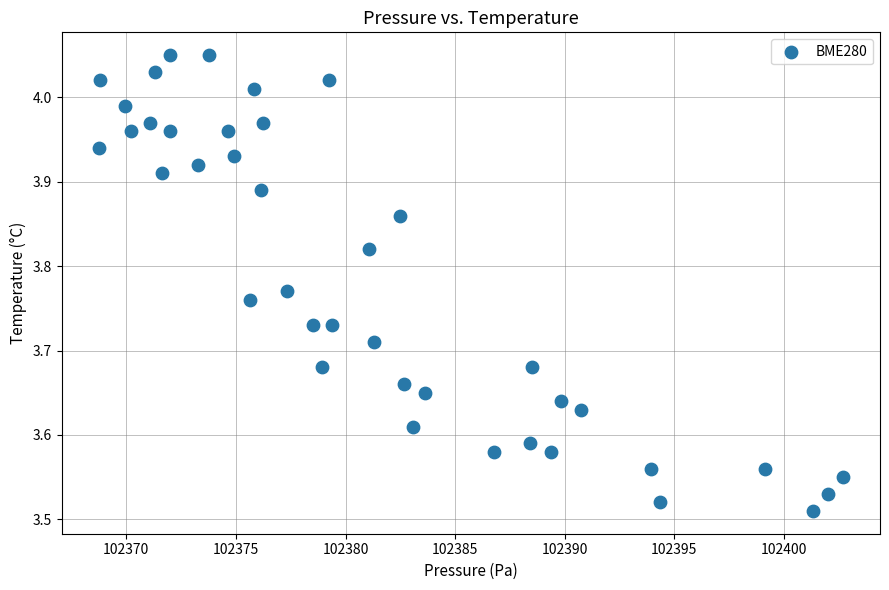

What is the range of Y values (max minus min)?

0.5